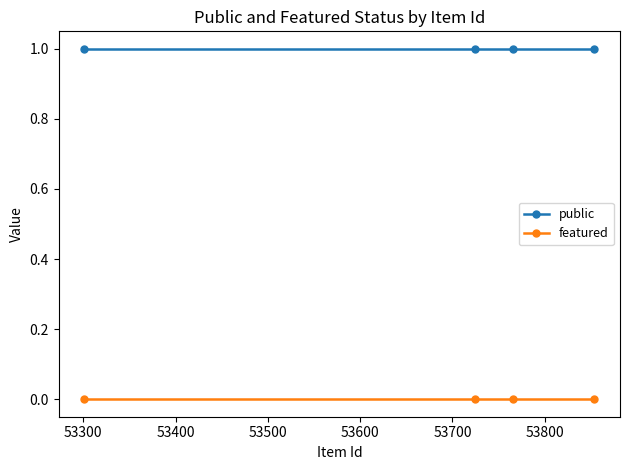

True or false: public has more than 2 points higher than both neighbors.

False